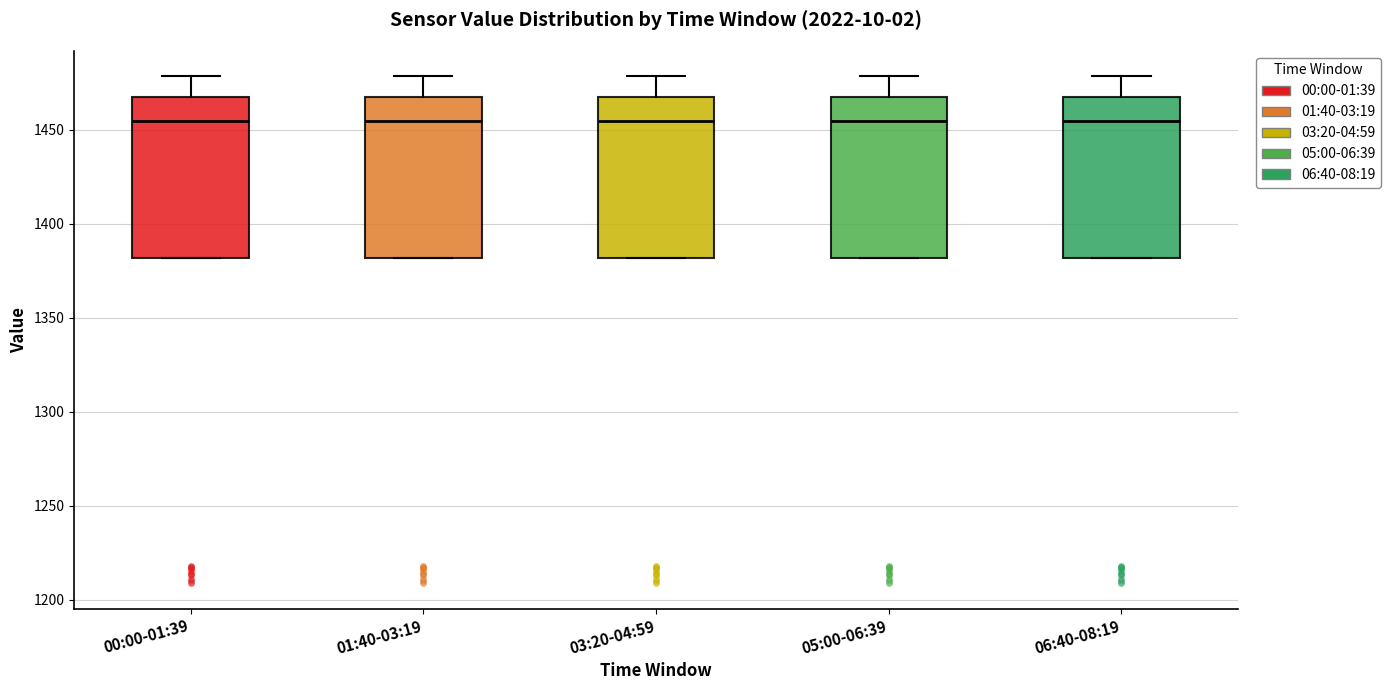

Reading left to right, transcribe this box plot: for each box, give where its median line is, the range the box spans, and where its two whiskers end, as read against the y-axis. The values are not printed on the chart, so give them approximately, as read against the axis.

00:00-01:39: median 1455, box 1380 to 1470, whiskers 1380 to 1480
01:40-03:19: median 1455, box 1380 to 1470, whiskers 1380 to 1480
03:20-04:59: median 1455, box 1380 to 1470, whiskers 1380 to 1480
05:00-06:39: median 1455, box 1380 to 1470, whiskers 1380 to 1480
06:40-08:19: median 1455, box 1380 to 1470, whiskers 1380 to 1480